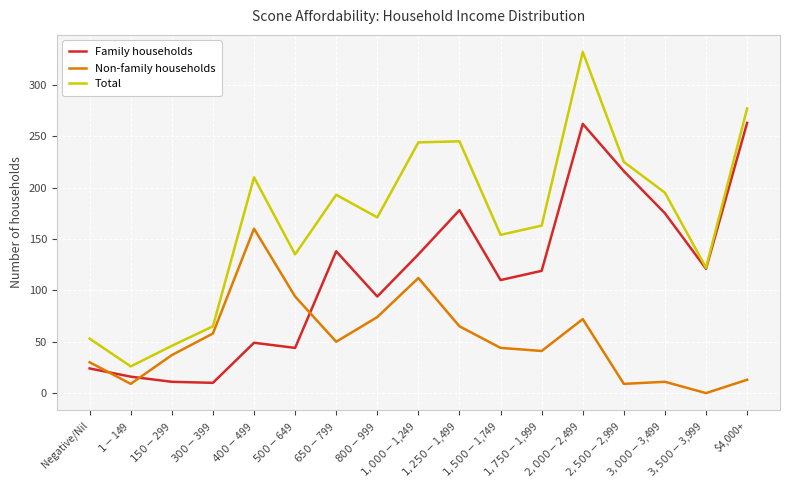

What is the approximate value of Family households at $1,500-$1,749, to the nearest 50?

100